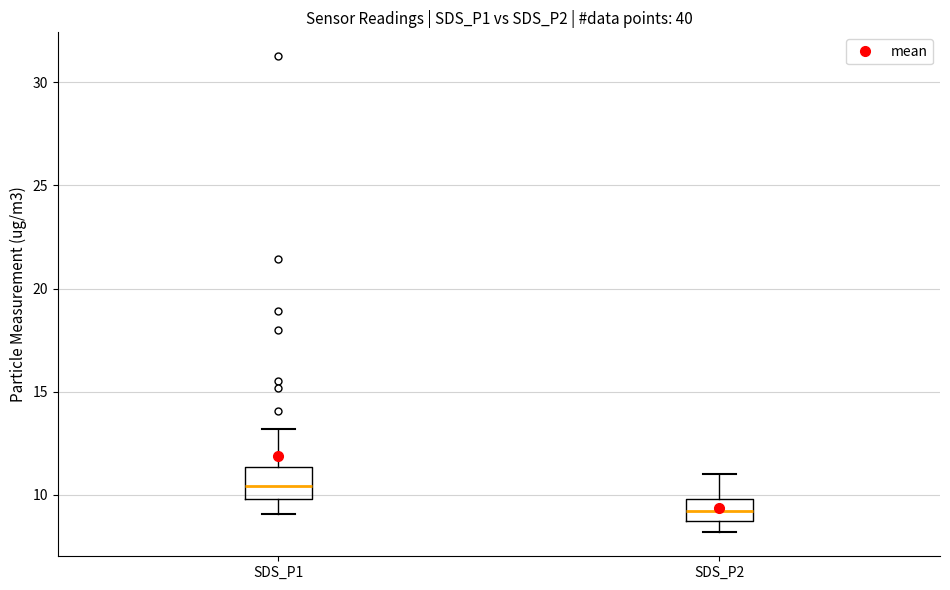

Where does the upper whisker of the box for SDS_P2 end on the y-axis? The values are not printed on the chart, so give them approximately, as read against the axis.

11.0